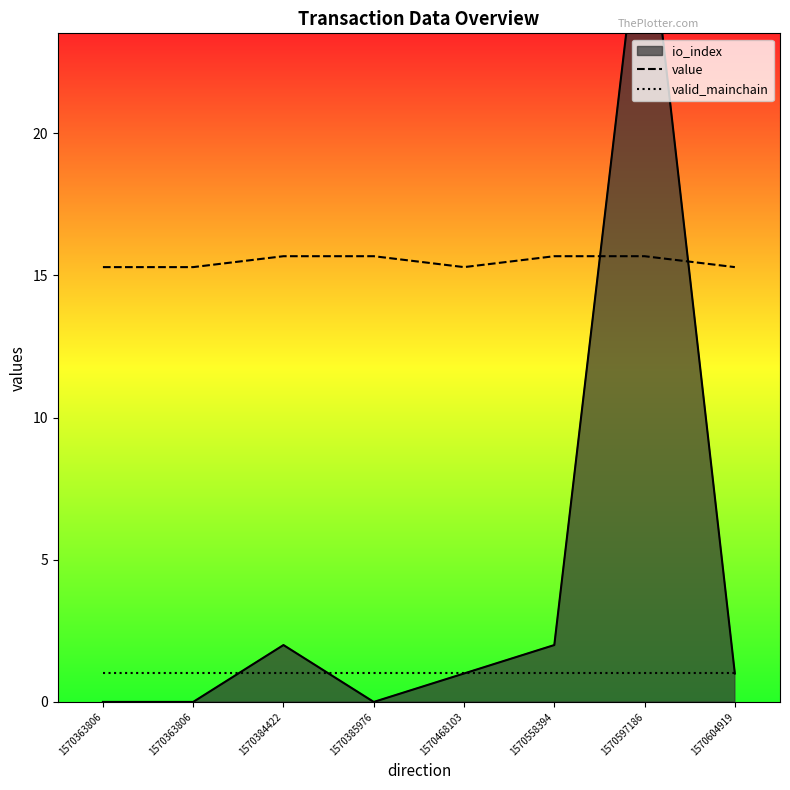

What is the highest value of the valid_mainchain series?

1.0